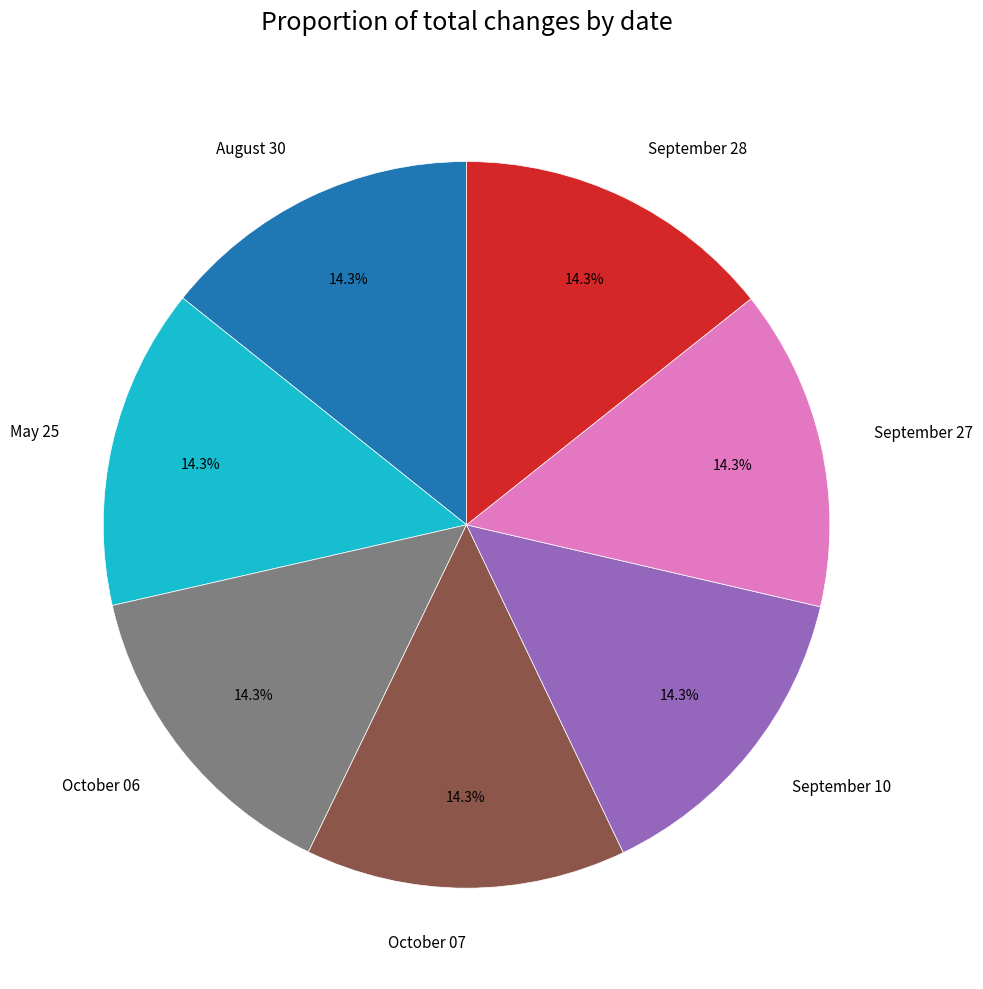

To the nearest percent, what portion does August 30 represent?

14%